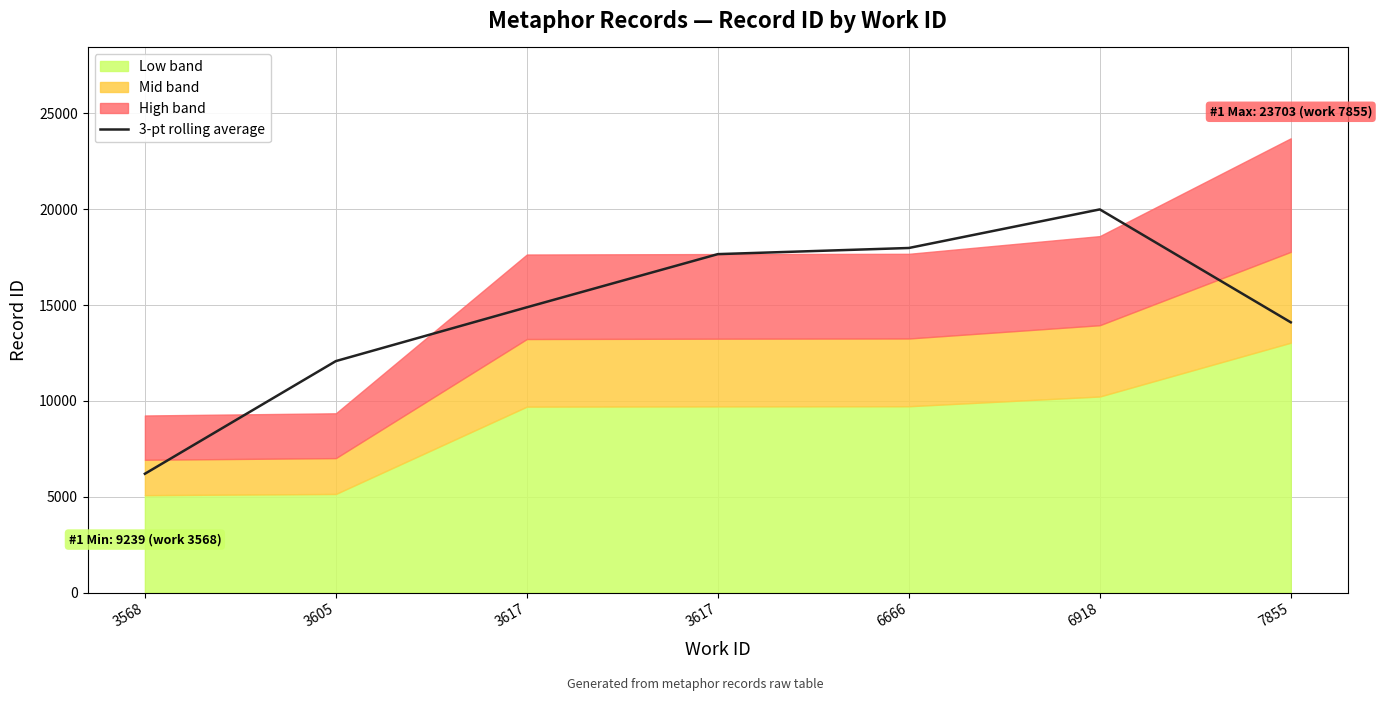

Reading left to right, extract all data points from this chart.

3568=6197.3	3605=12077.0	3617=14884.7	3617=17658.7	6666=17978.7	6918=19992.3	7855=14100.7